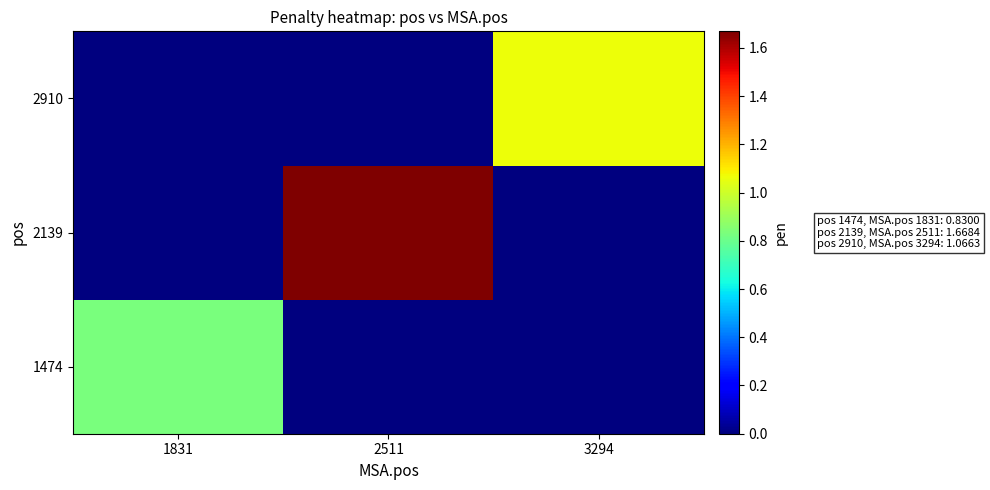

Which series has the largest total across all categories?

2139